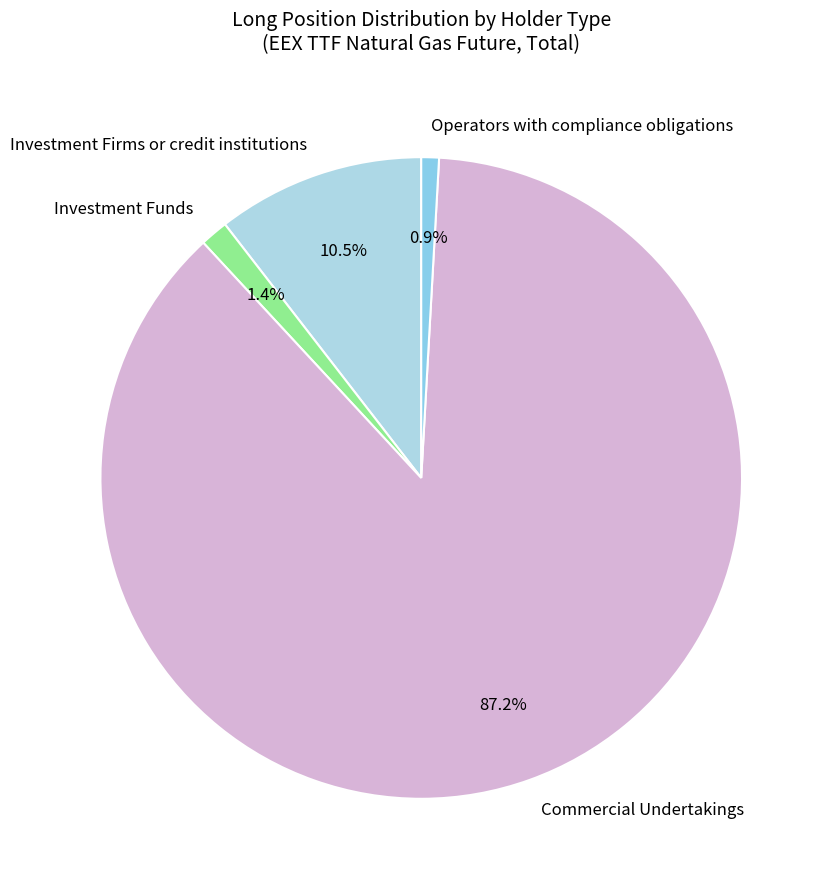

What percentage is the Operators with compliance obligations slice, to the nearest percent?

1%